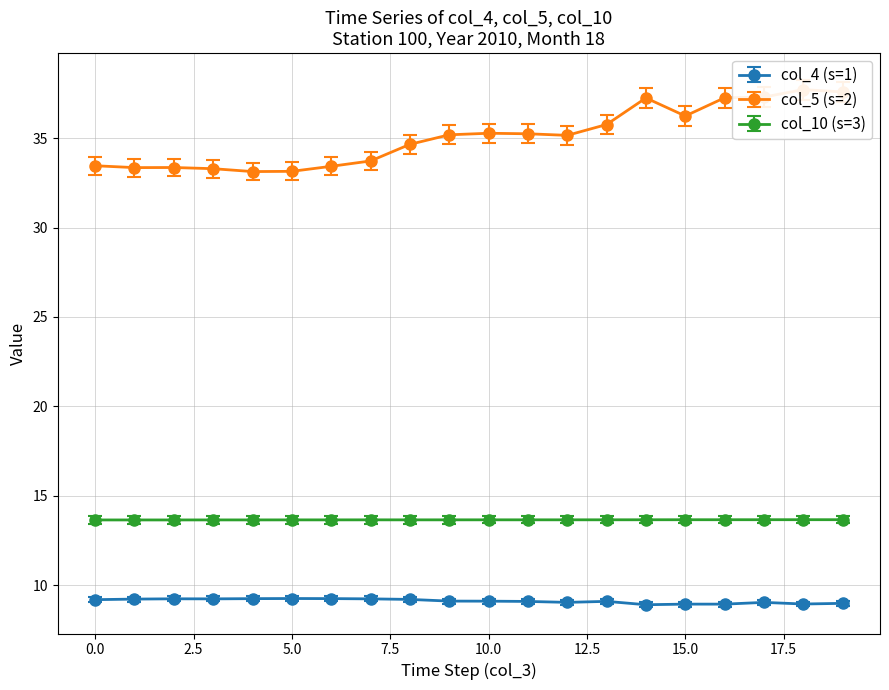

List the series in order of their overall mean, highest first.

col_5 (s=2), col_10 (s=3), col_4 (s=1)